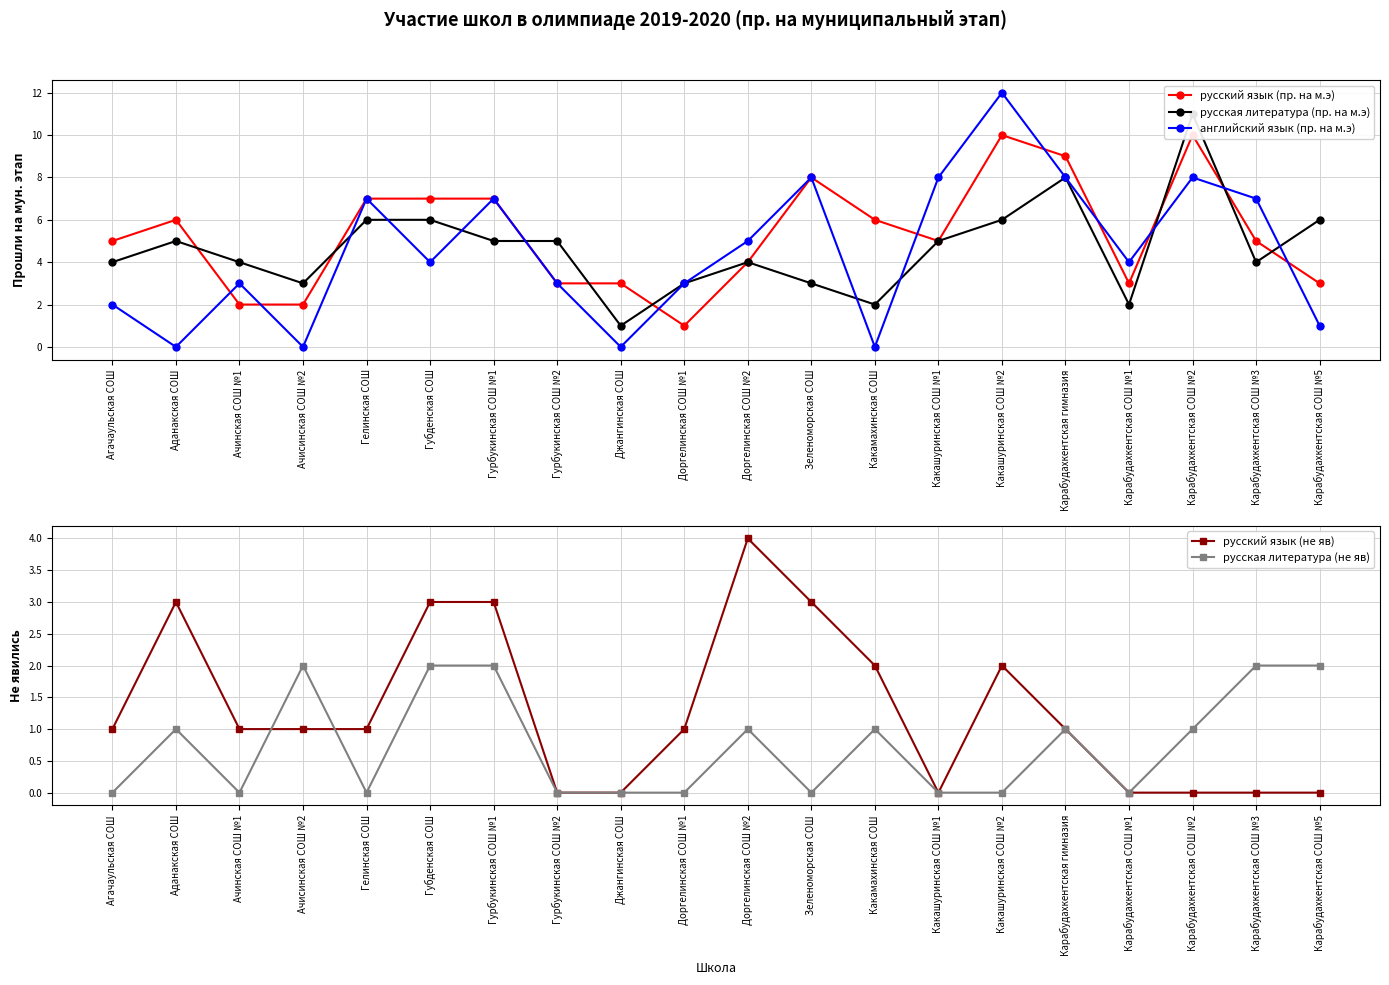

Is the value of английский язык (пр. на м.э) at Агачаульская СОШ greater than the value of русский язык (пр. на м.э) at Какашуринская СОШ №2?

No